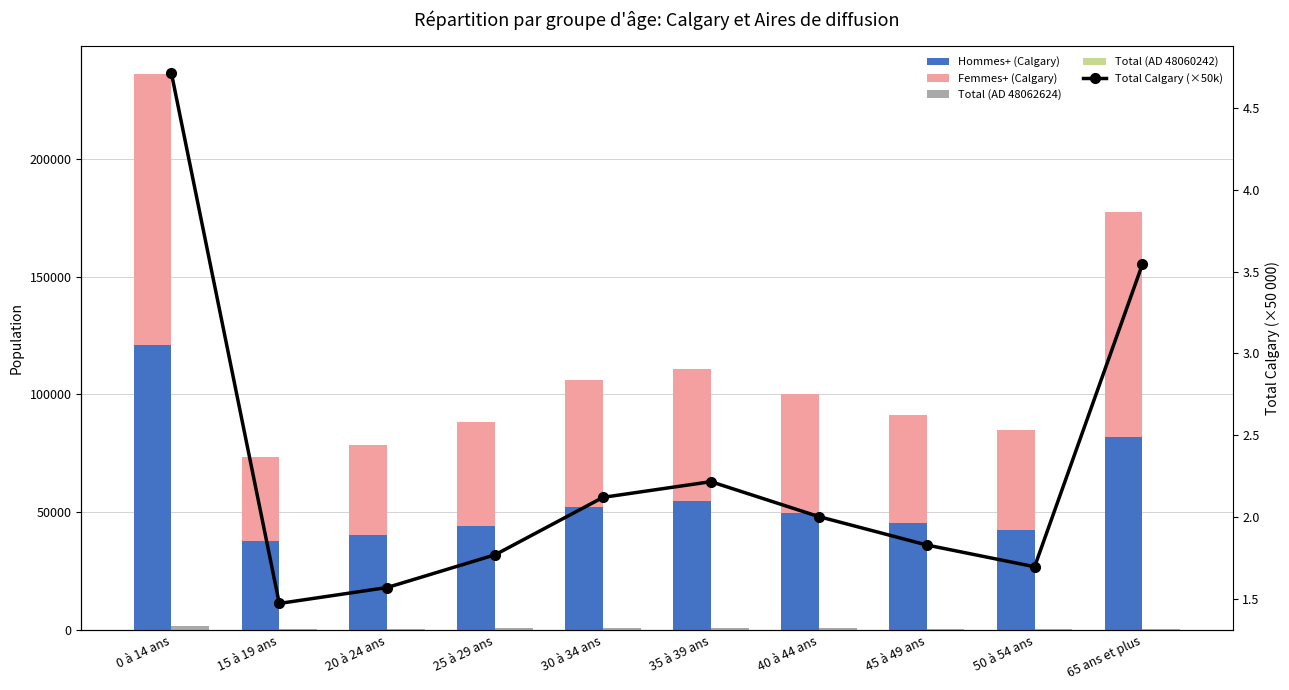

Are the bars horizontal?

No